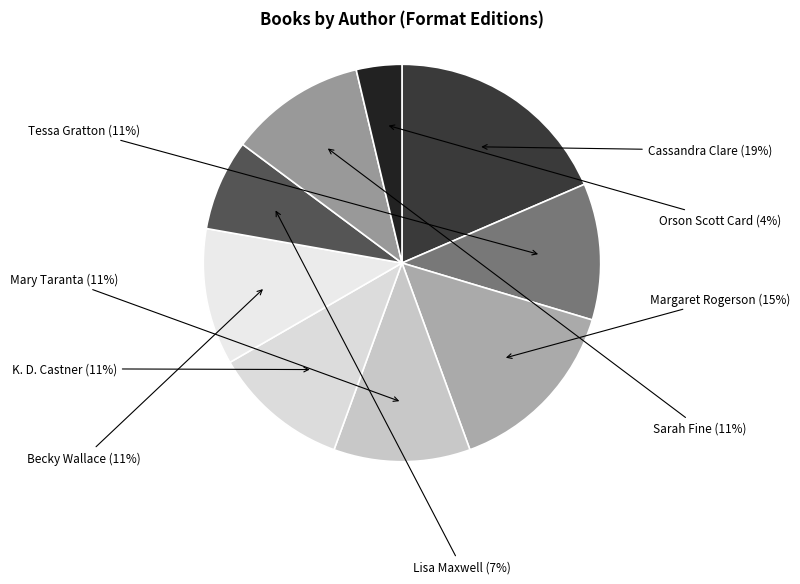

To the nearest percent, what percentage of the pie is Mary Taranta?

11%